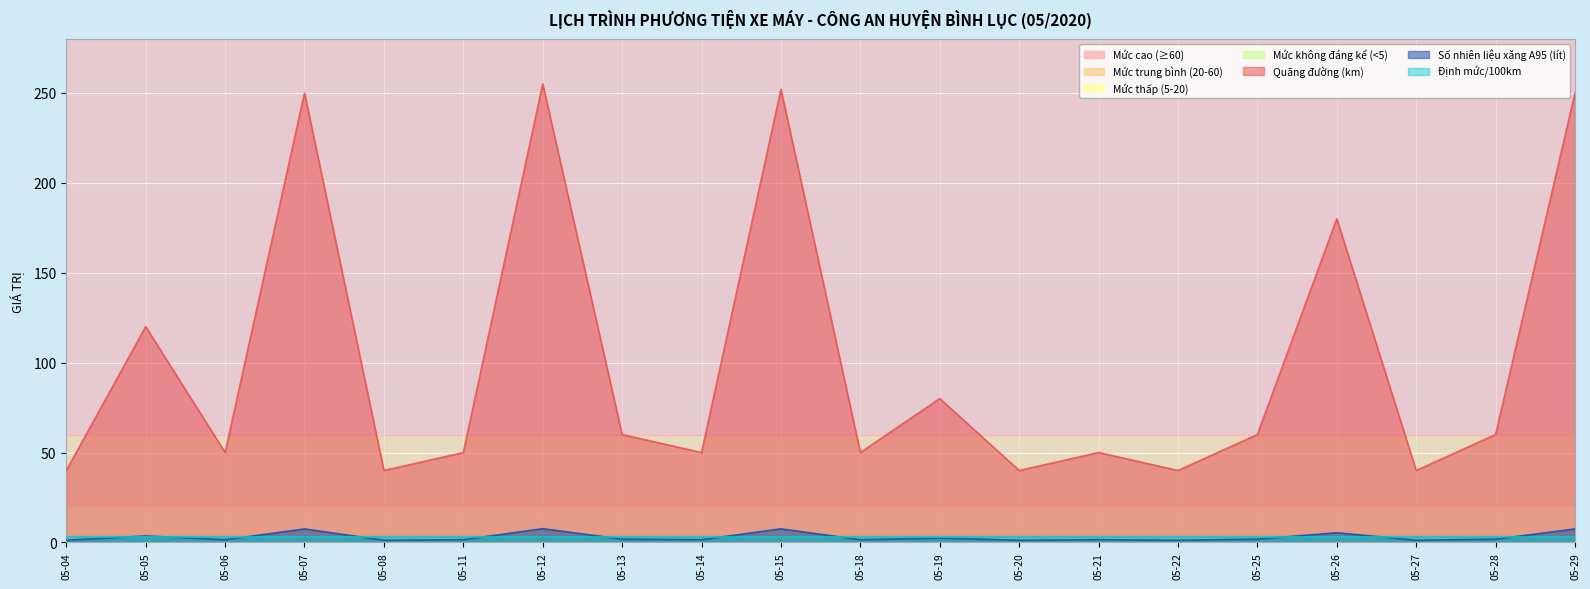

What is the maximum value for Số nhiên liệu xăng A95 (lít)?

7.7